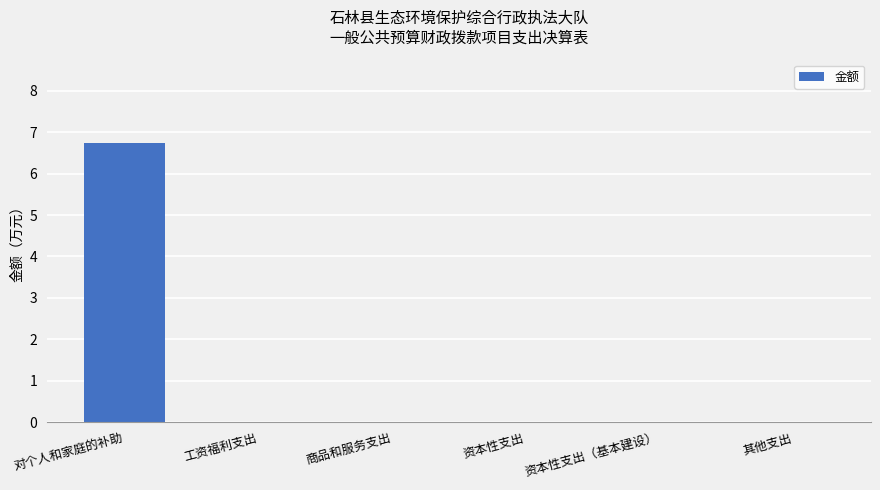

Which label corresponds to the largest value in the chart?

对个人和家庭的补助